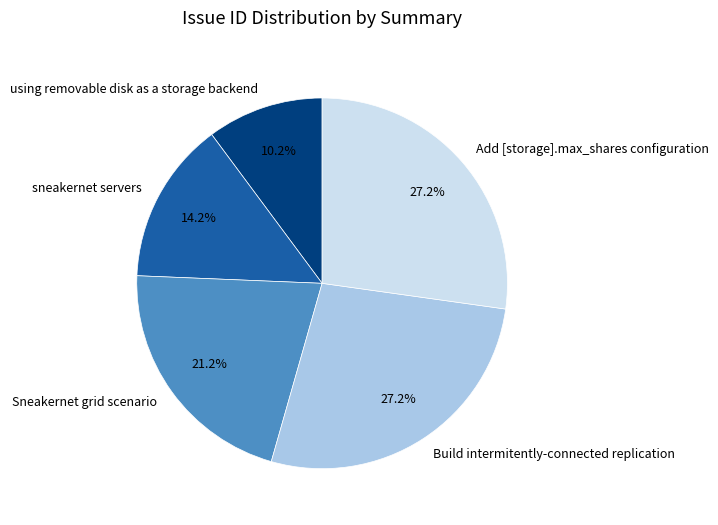

Which slice is the smallest?

using removable disk as a storage backend